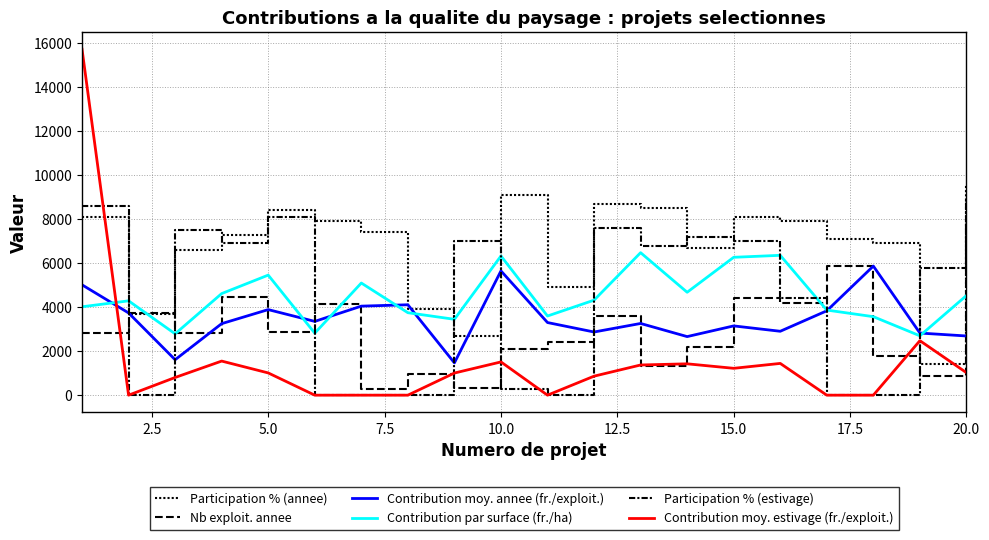

True or false: Contribution par surface (fr./ha) has more than 0 interior local peaks.

True